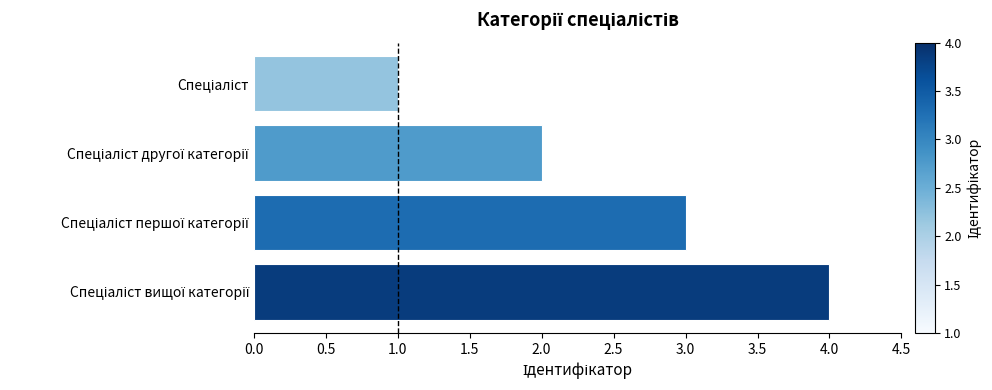

What is the smallest value displayed?

1